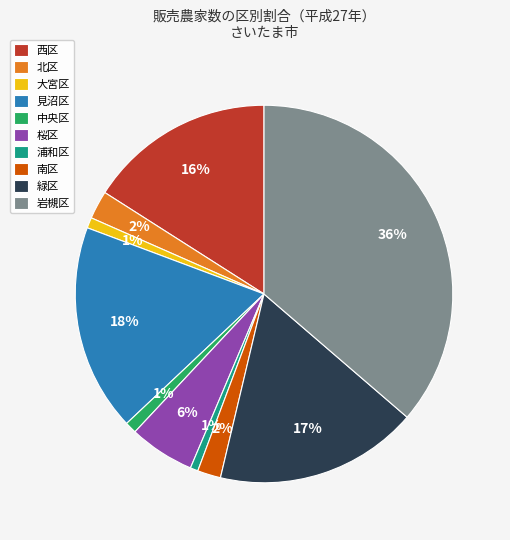

Is the sum of 見沼区 and 大宮区 greater than half?

No